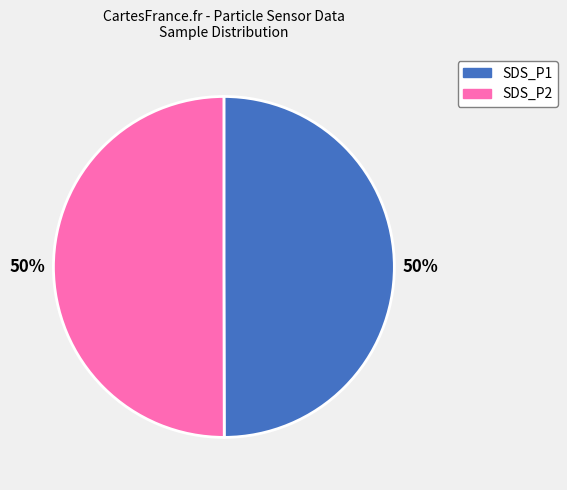

How many slices are in this pie chart?

2